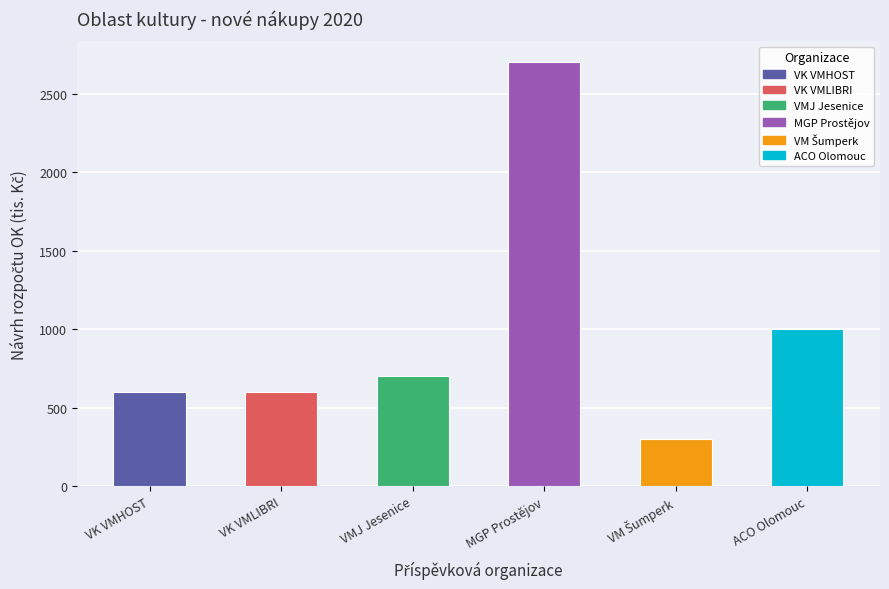

Between VK VMHOST and VMJ Jesenice, which is larger?

VMJ Jesenice